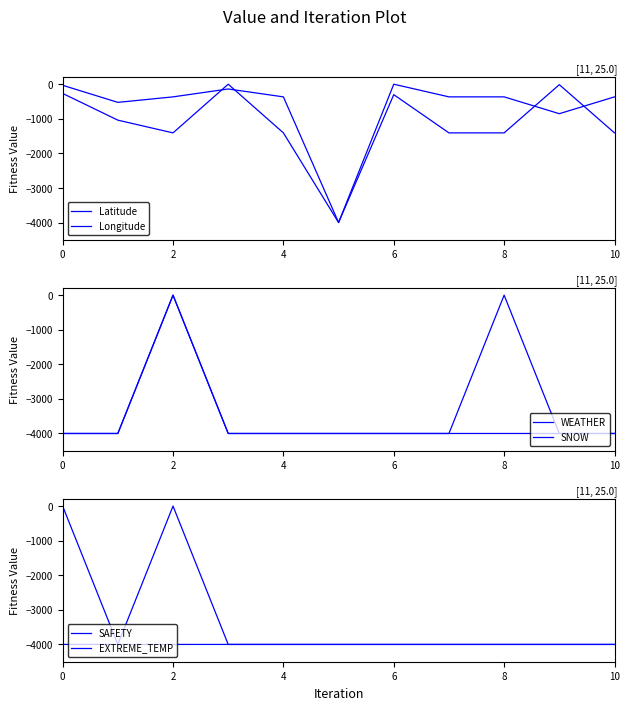

Rank the series at 6 from highest to lowest value.

Latitude, Longitude, WEATHER, SNOW, SAFETY, EXTREME_TEMP